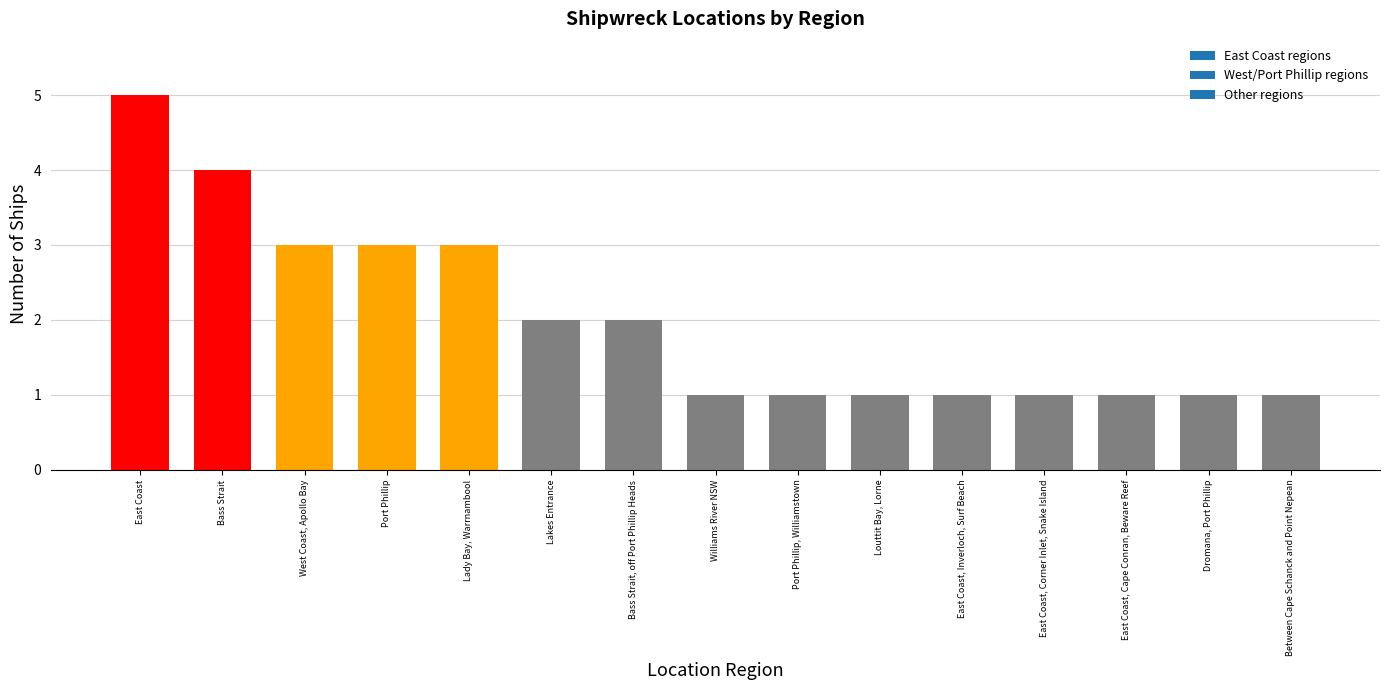

At which category does the chart reach its peak across all series?

East Coast